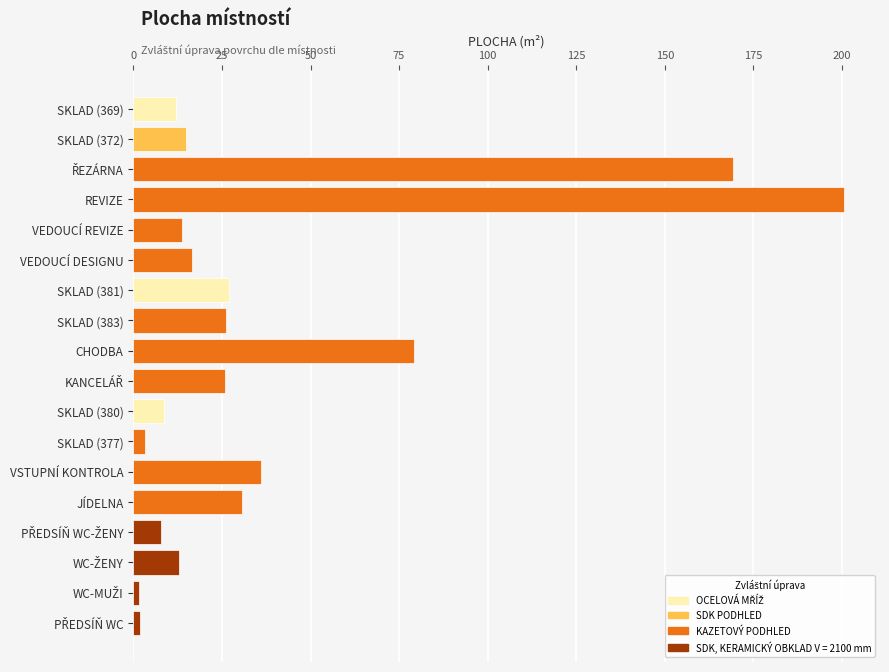

True or false: the data shows 16.6 at VEDOUCÍ DESIGNU.

True